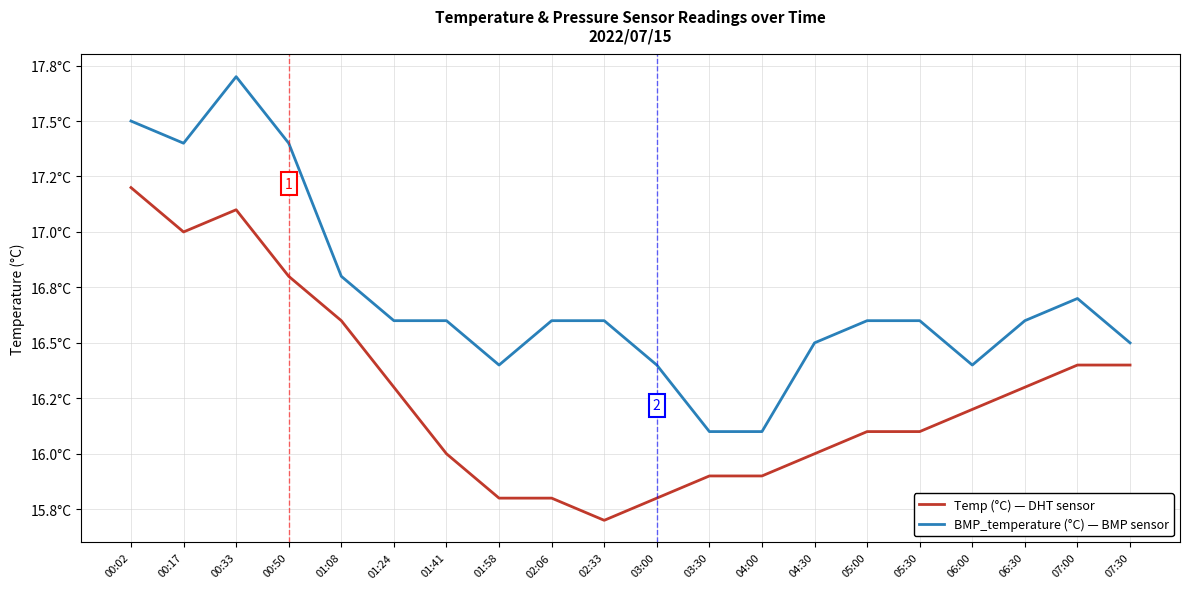

What is the label of the 4th point from the left?

00:50